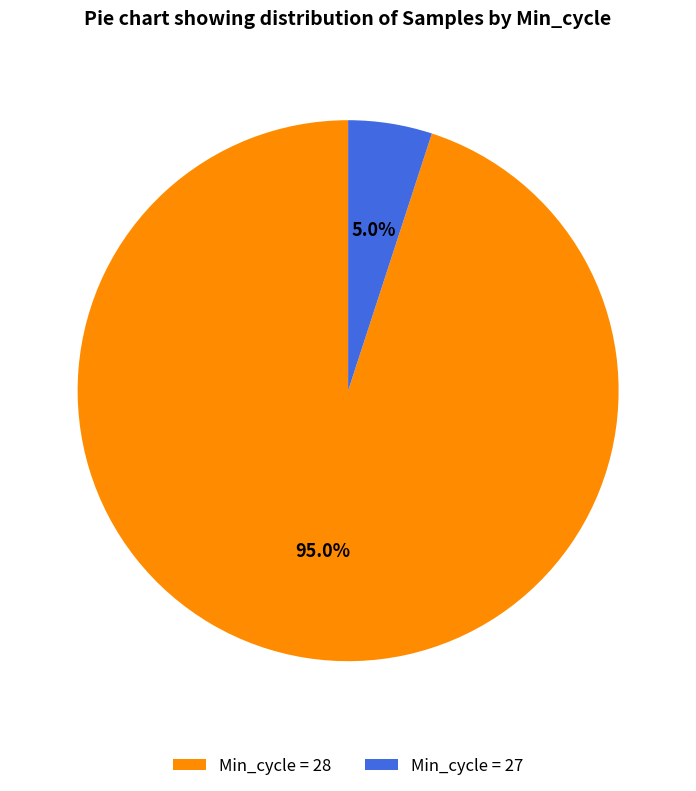

Between Min_cycle = 28 and Min_cycle = 27, which is larger?

Min_cycle = 28